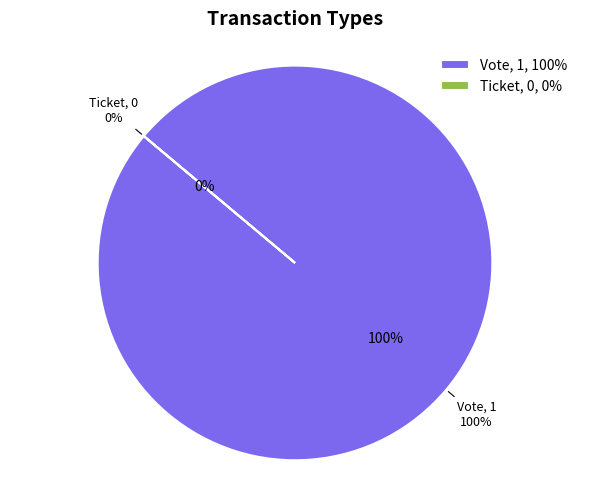

To the nearest percent, what portion does Vote represent?

100%